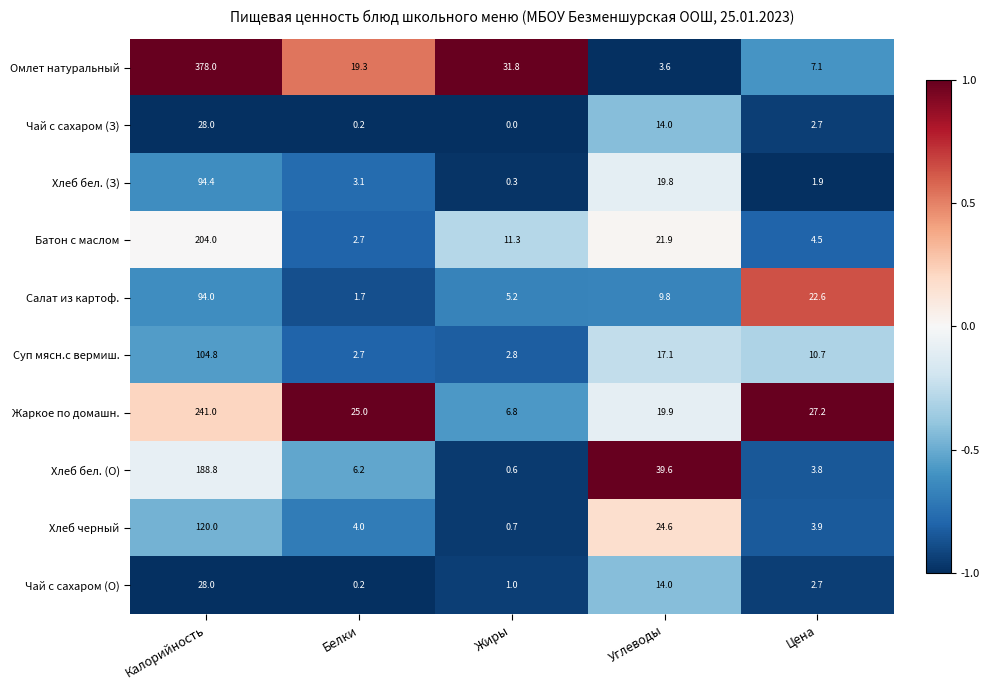

Which category has the highest value in the Хлеб черный series?

Калорийность